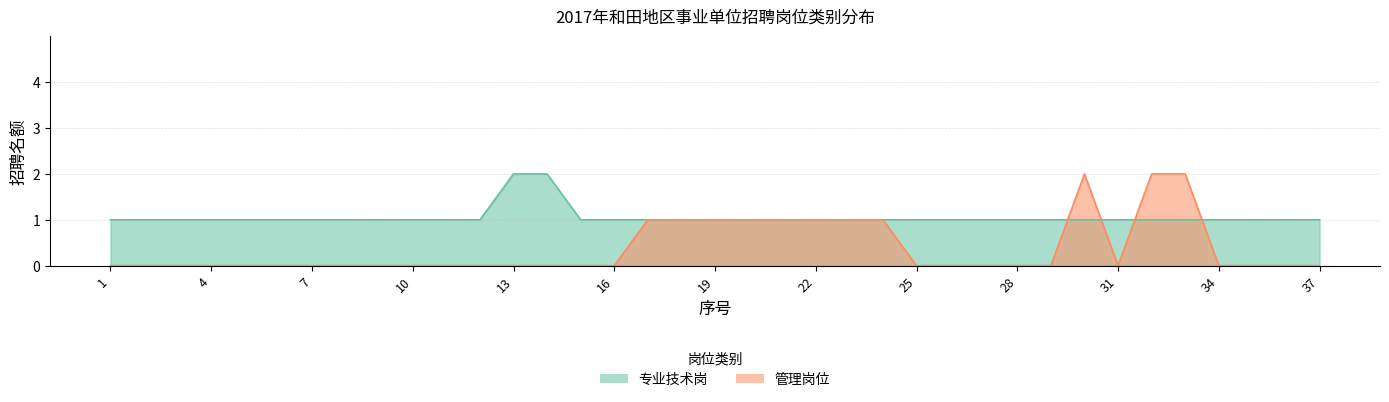

Rank the categories by 专业技术岗 value from highest to lowest.

13, 14, 1, 2, 3, 4, 5, 6, 7, 8, 9, 10, 11, 12, 15, 16, 17, 18, 19, 20, 21, 22, 23, 24, 25, 26, 27, 28, 29, 30, 31, 32, 33, 34, 35, 36, 37